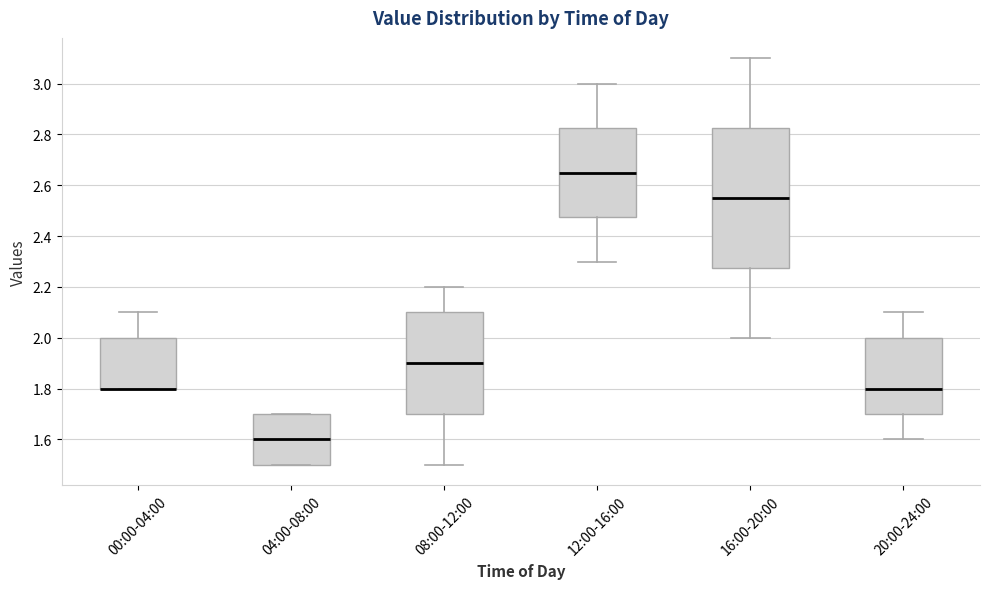

Where is the lower edge of the box for 20:00-24:00 on the y-axis? The values are not printed on the chart, so give them approximately, as read against the axis.

1.70